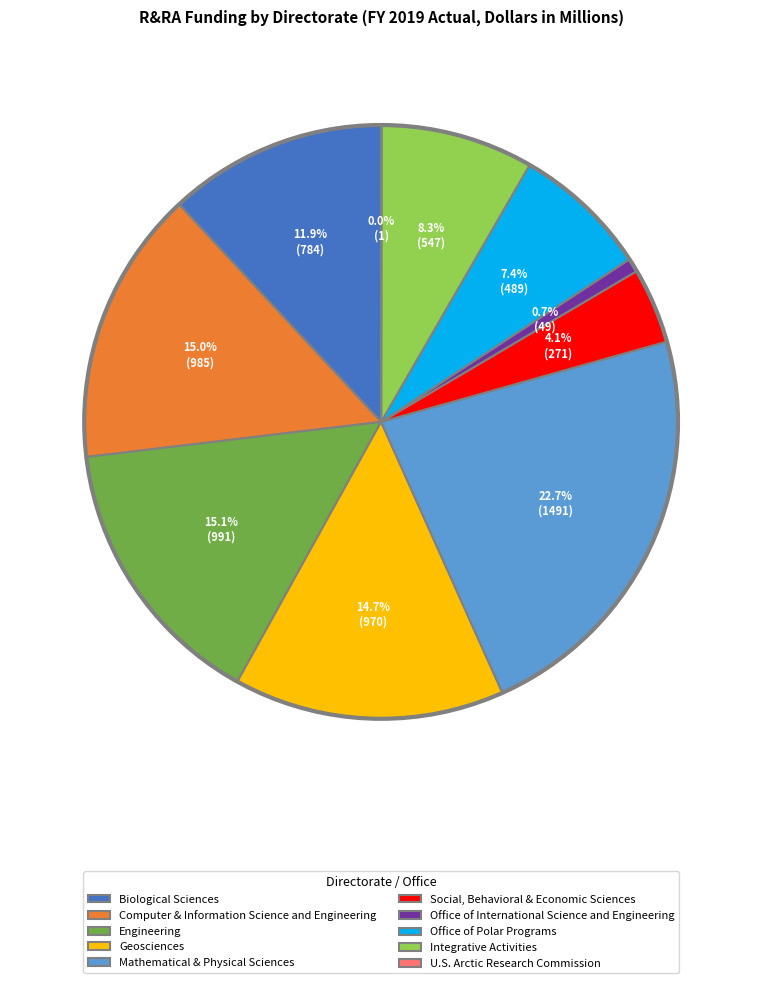

What is the ratio of the value at Computer & Information Science and Engineering to the value at Office of International Science and Engineering?

20.1